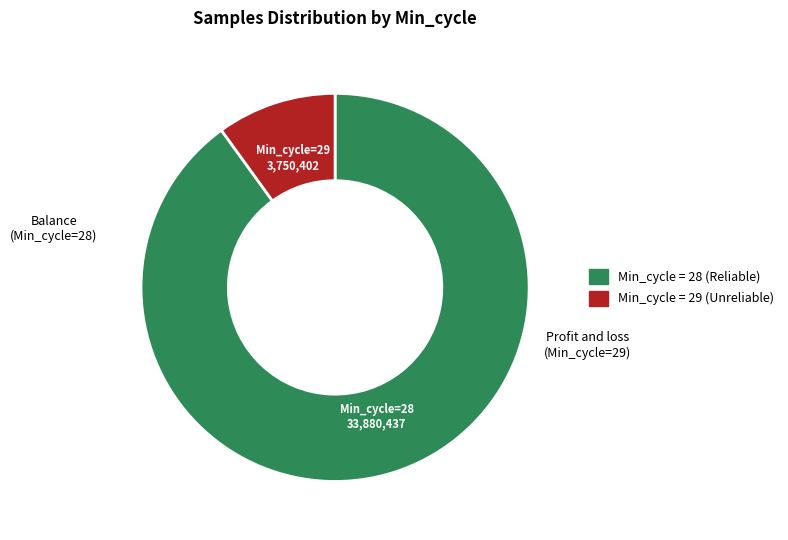

Is it true that Min_cycle=28 is 90% of the pie?

True